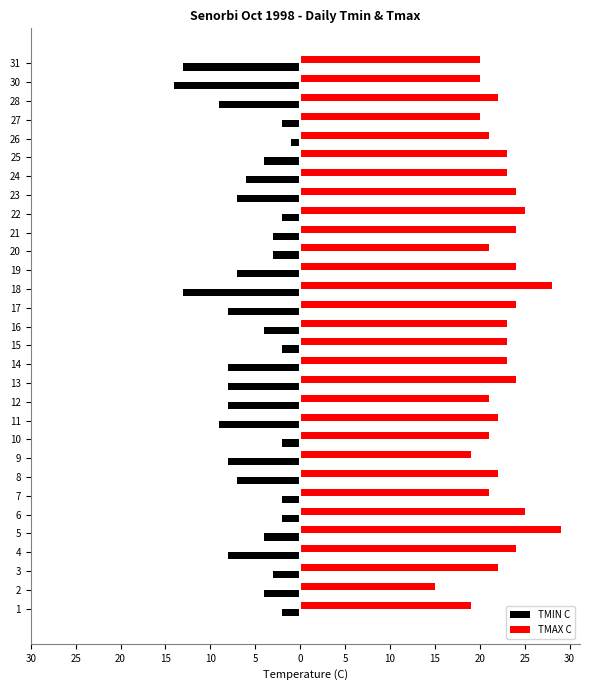

What are all the series names shown in the legend?

TMIN C, TMAX C